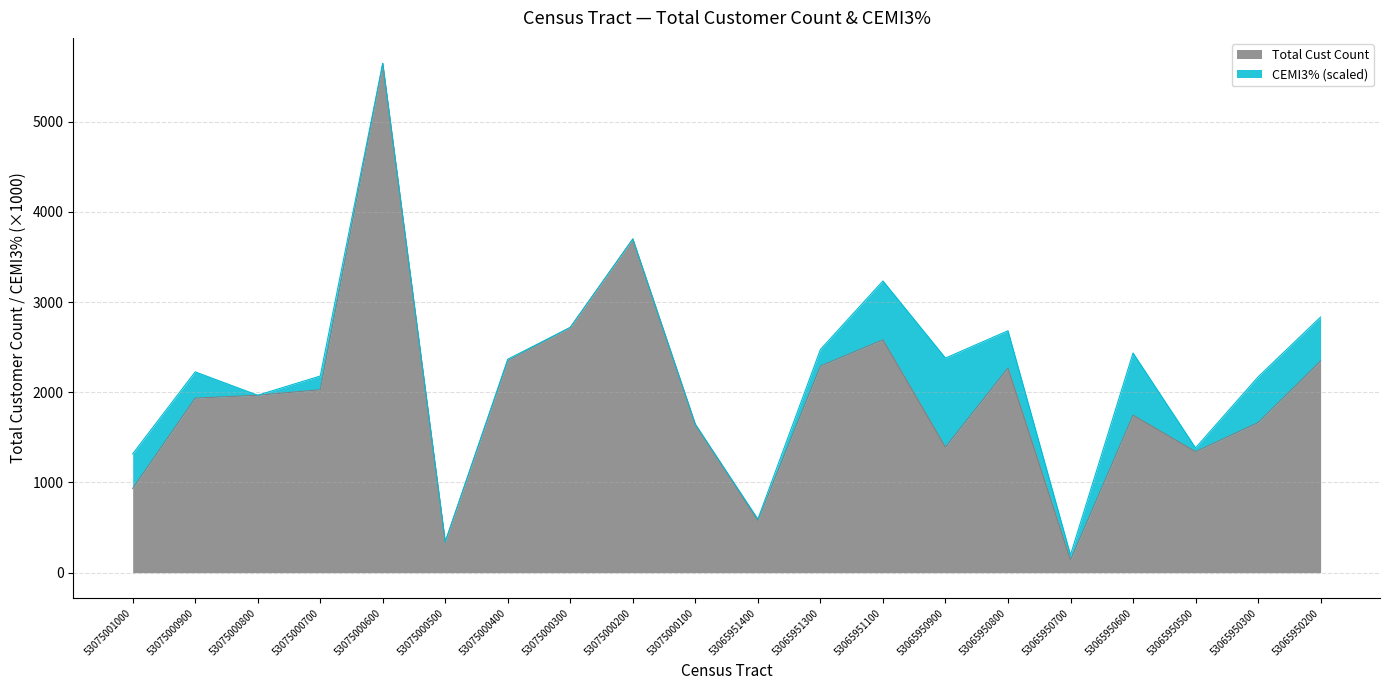

What is the value of the 13th point from the left?

2581